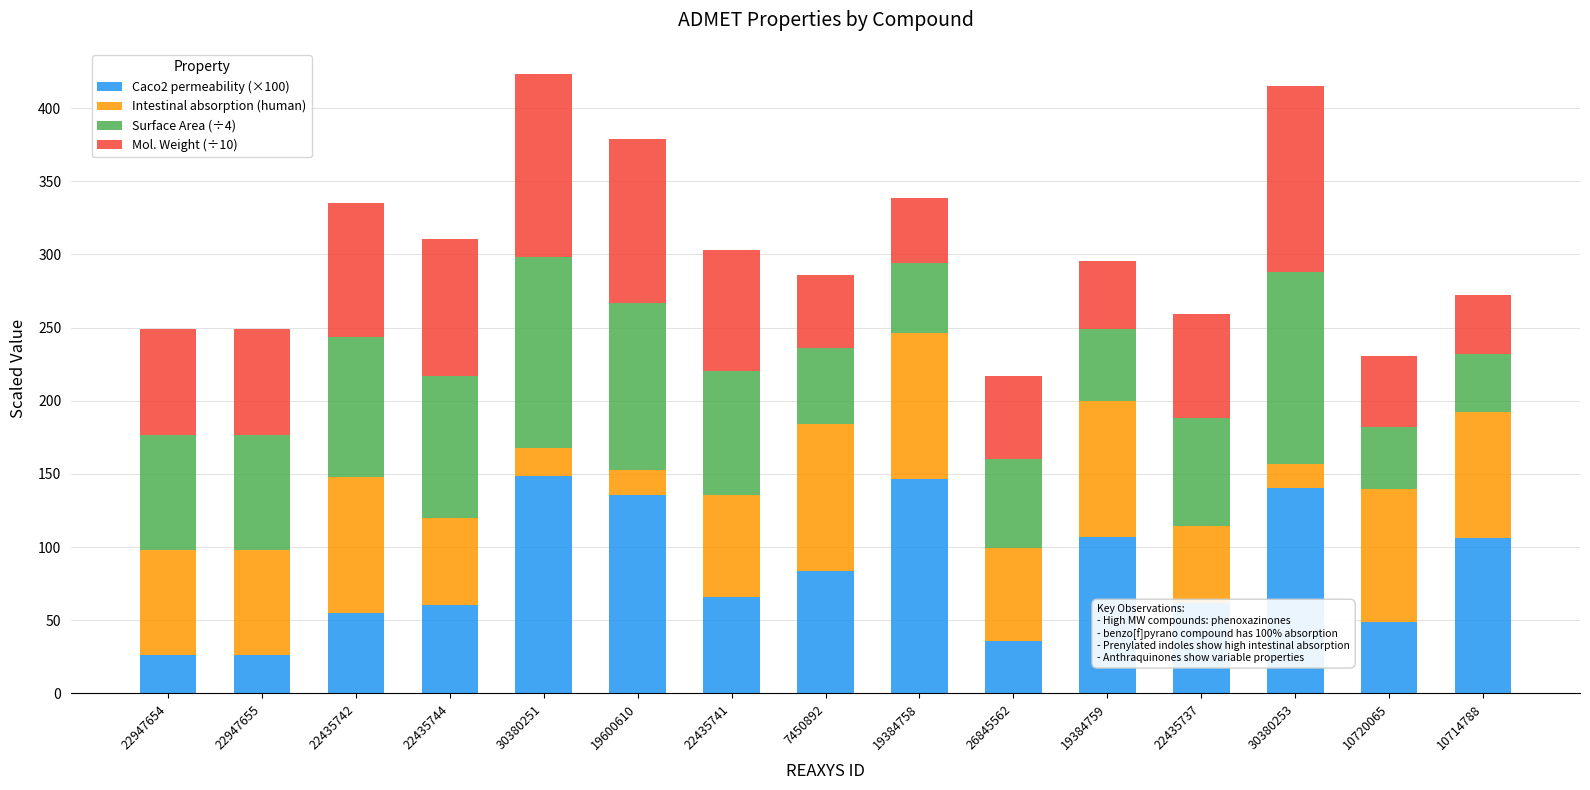

Is it true that Caco2 permeability (×100) equals 106.8 at 19384759?

True